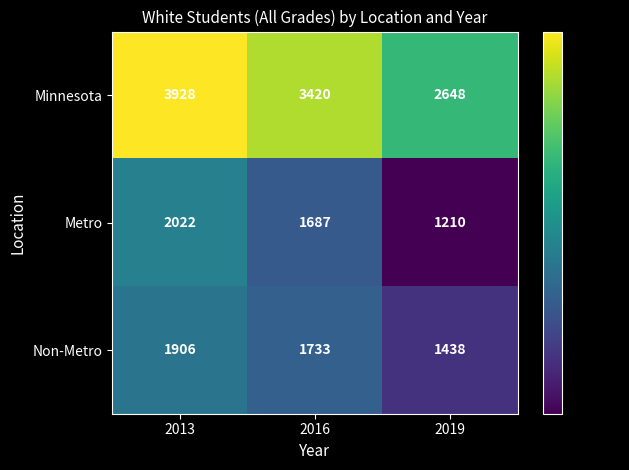

True or false: Non-Metro has a value of 1733 at 2016.

True